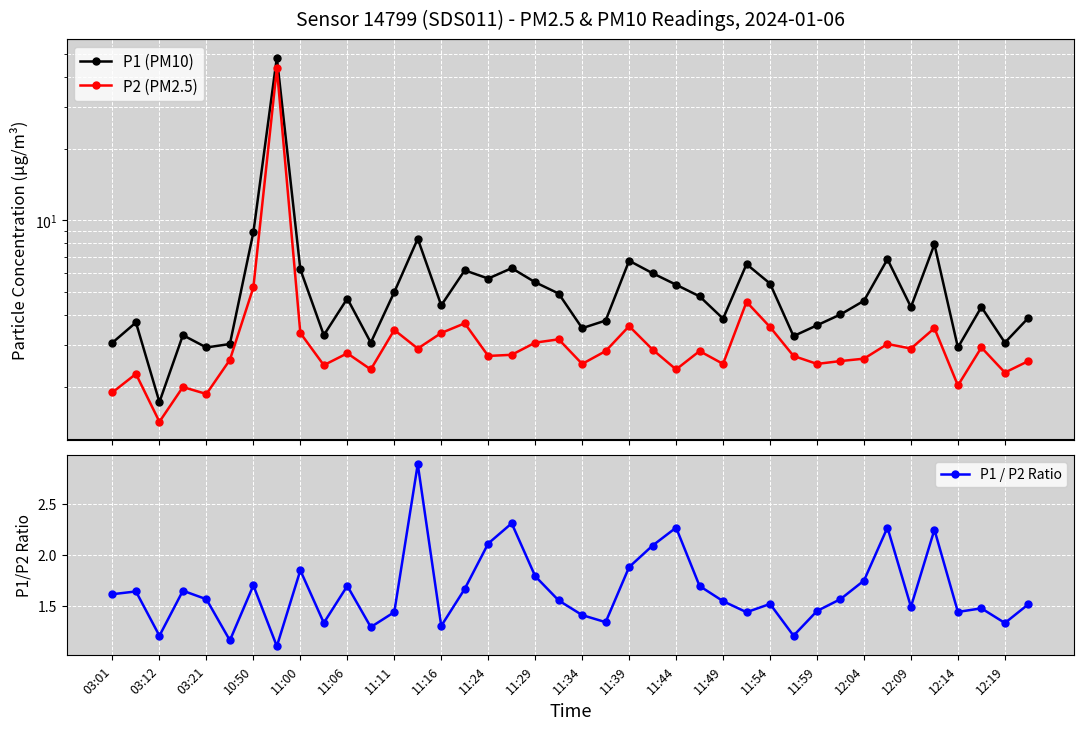

Between 30 and 37, which is larger?

37